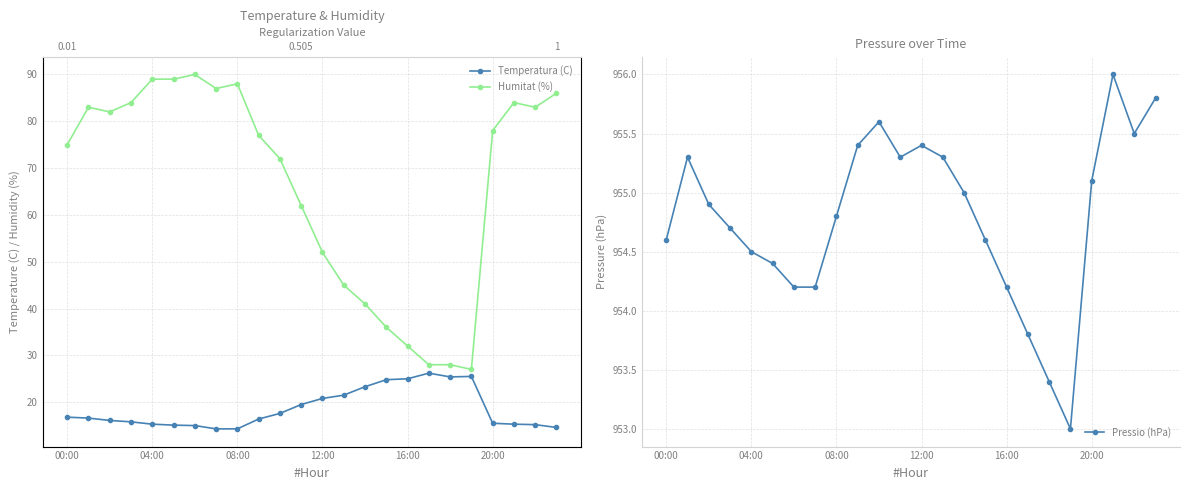

What is the highest value of the Pressio (hPa) series?

956.0